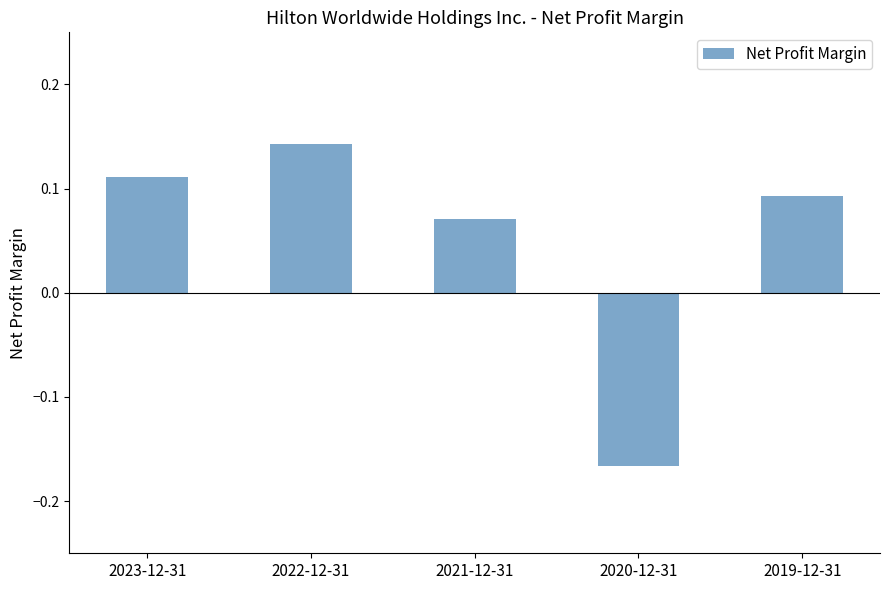

Which has a higher value, 2023-12-31 or 2022-12-31?

2022-12-31